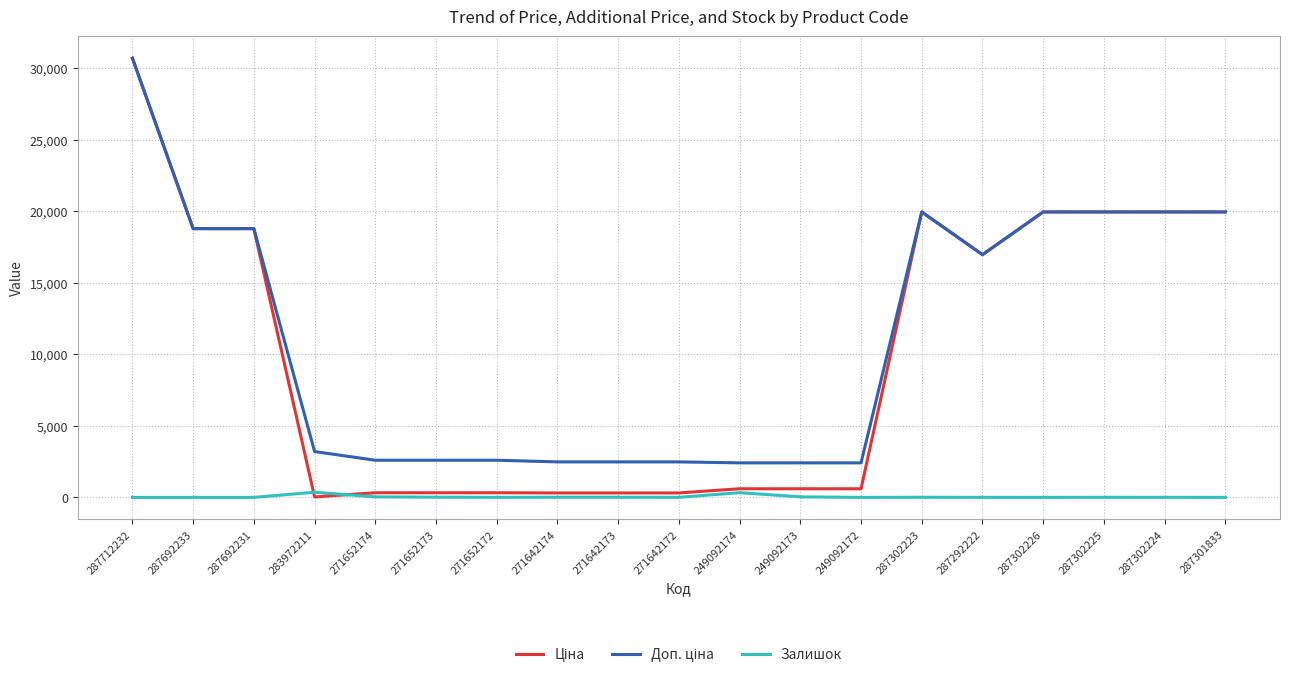

How many lines are shown in the chart?

3